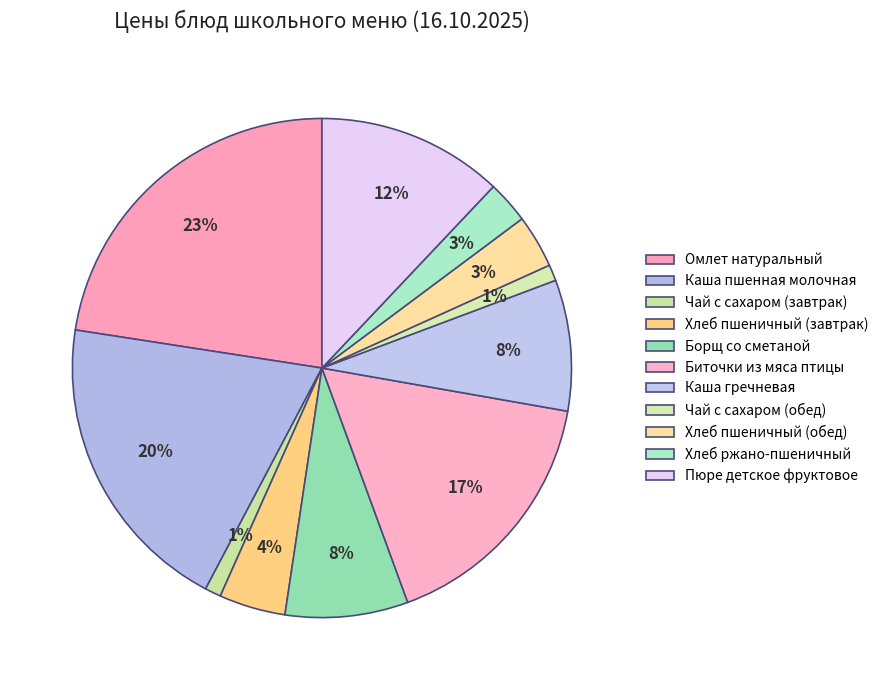

Is there any slice that represents more than half of the pie?

No